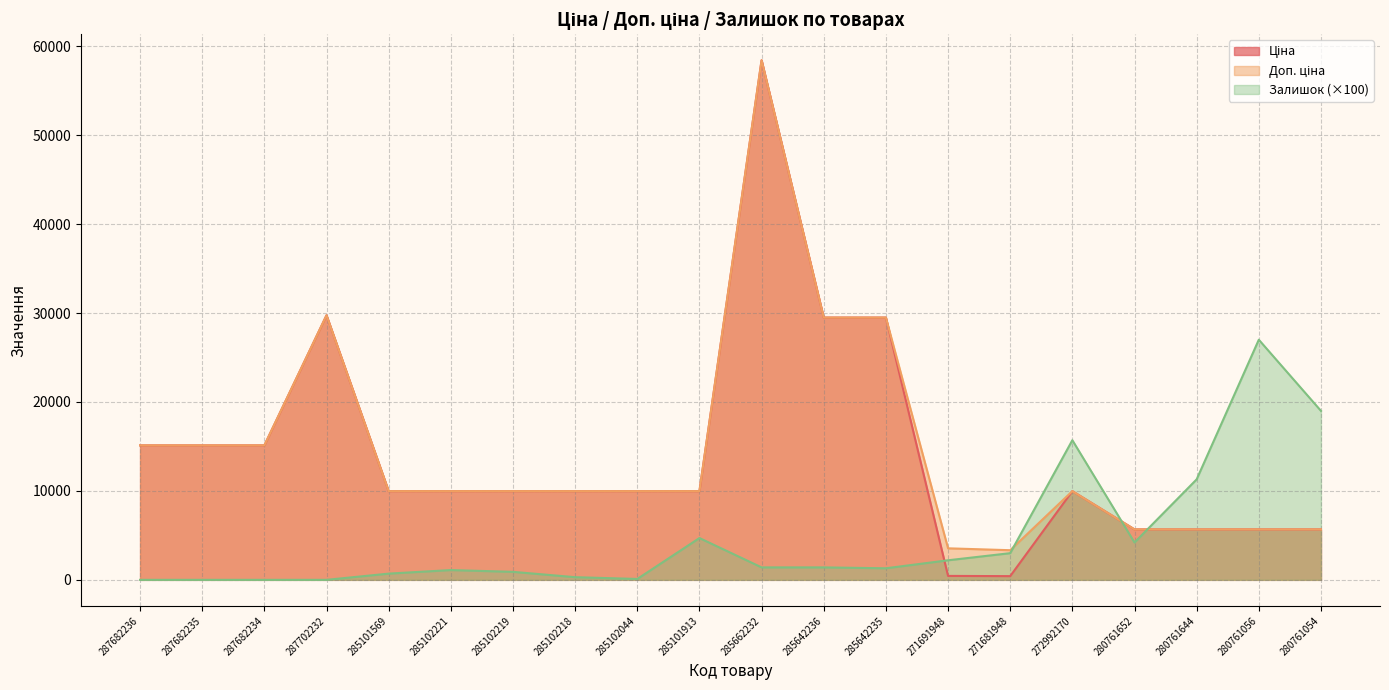

How many data points in Доп. ціна are above 9974?

14